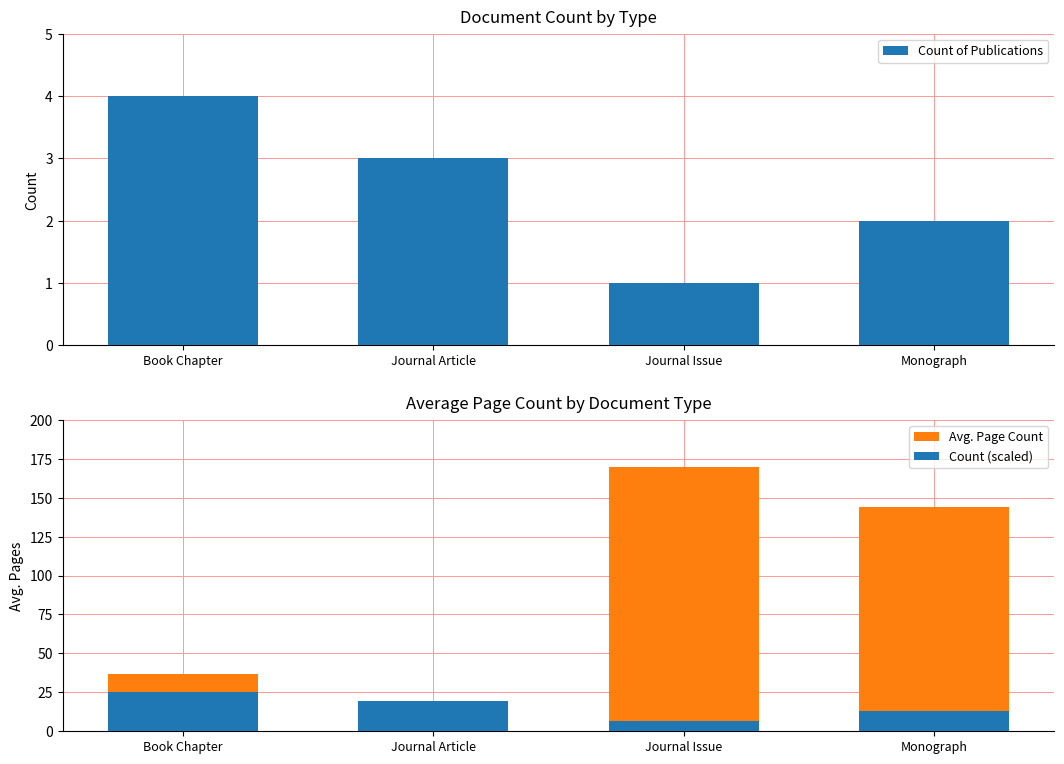

Between Book Chapter and Monograph, which series saw the biggest shift?

Avg. Page Count